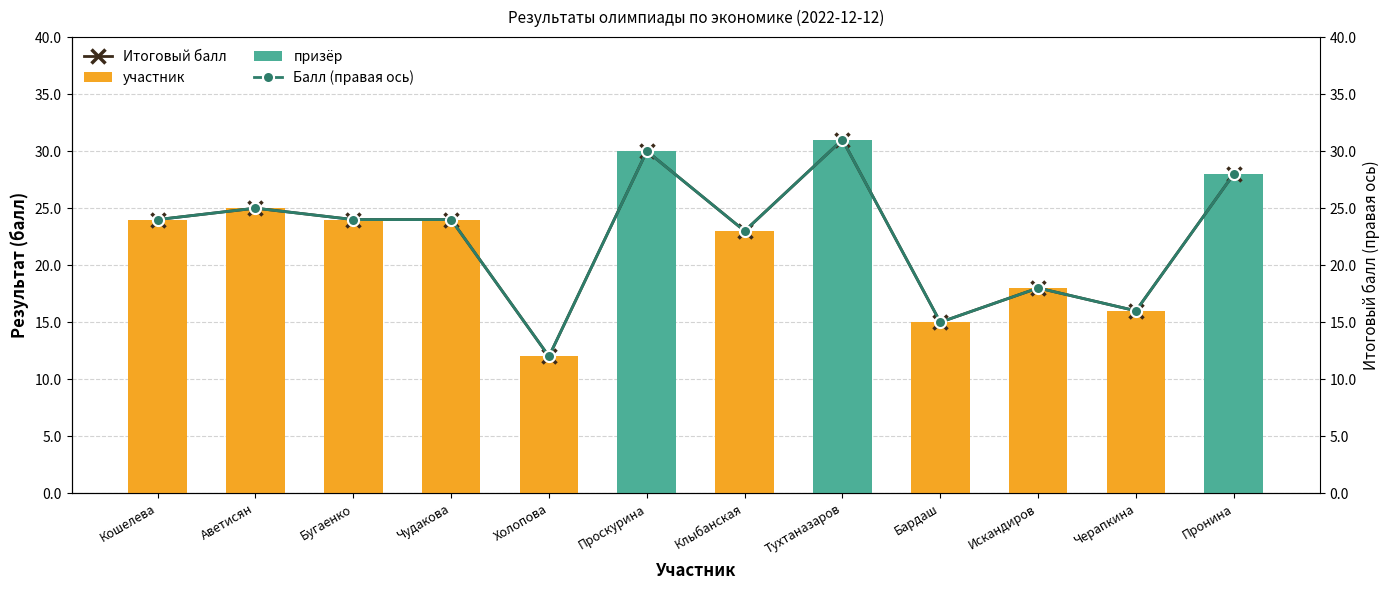

How many values in the Балл (правая ось) series are below 24?

5